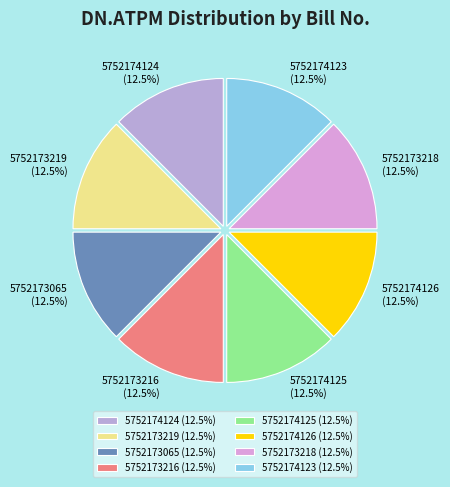

What is the ratio of the value at 5752174123 (12.5%) to the value at 5752173219 (12.5%)?

1.0